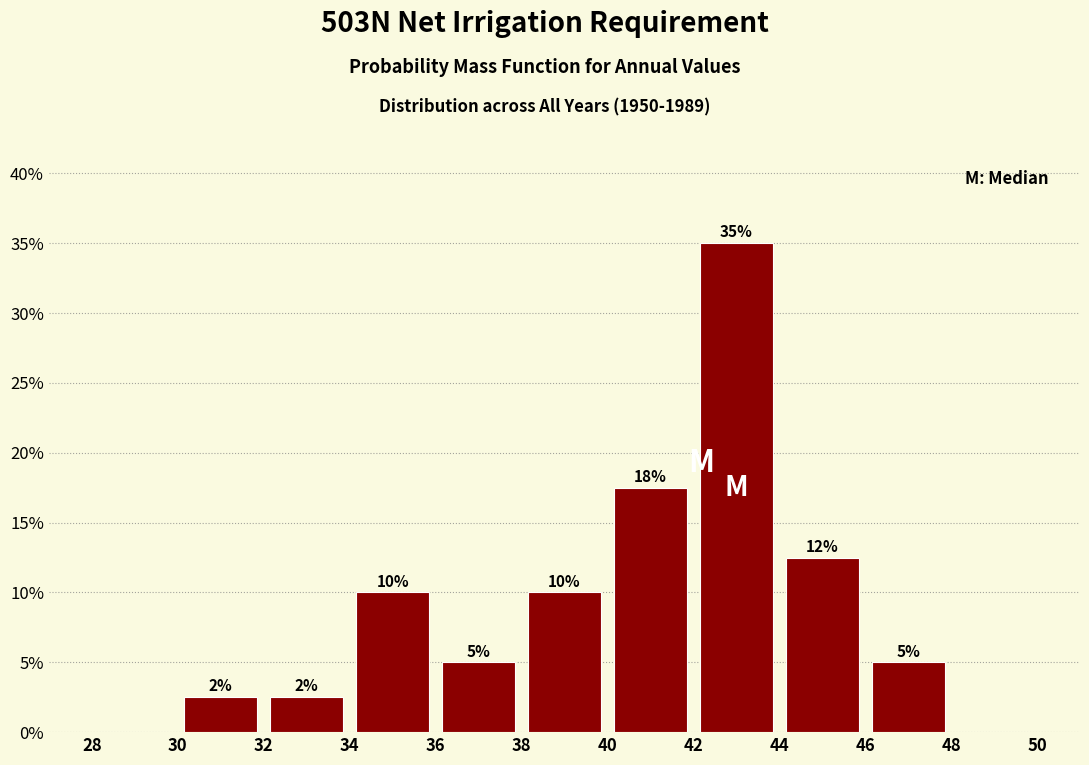

Over which range of the x-axis is the bar tallest?

42 to 44